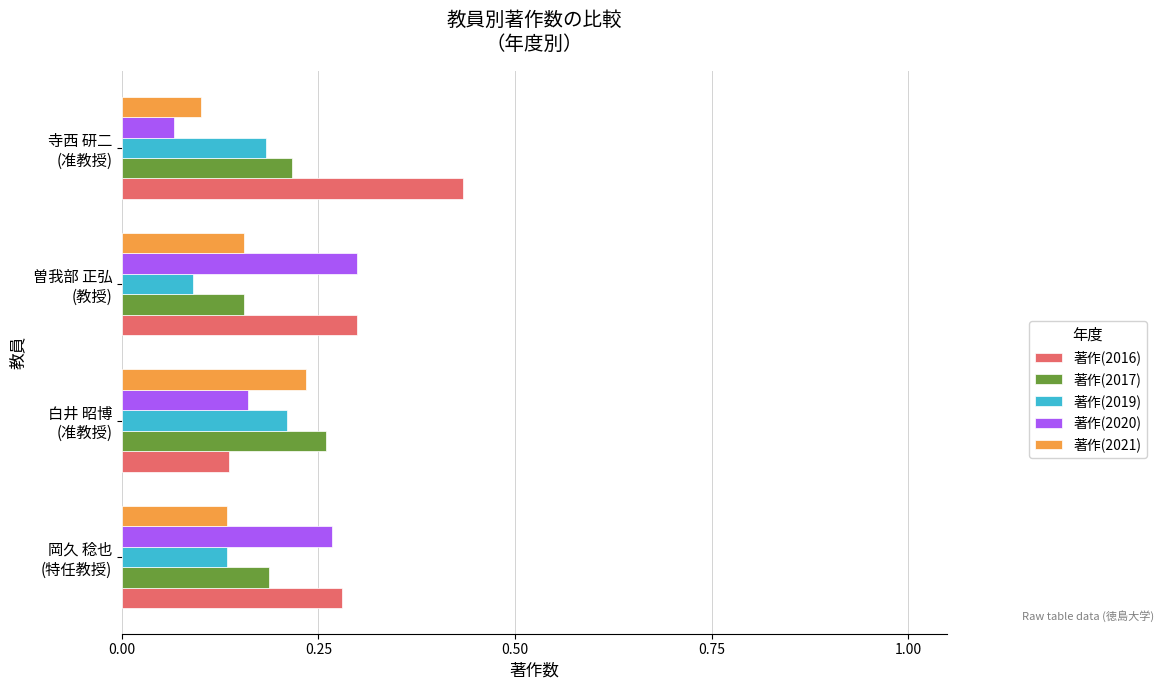

How many 著作(2019) values are between 0 and 1?

4